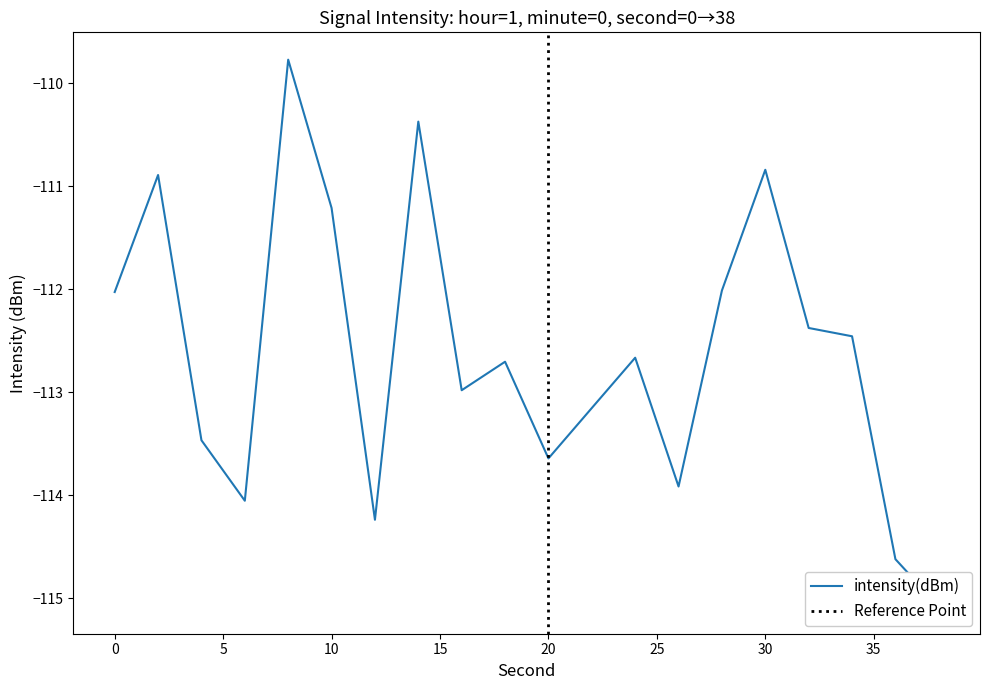

List the labels in order of value, largest first.

8, 14, 30, 2, 10, 28, 0, 32, 34, 24, 18, 16, 22, 4, 20, 26, 6, 12, 36, 38